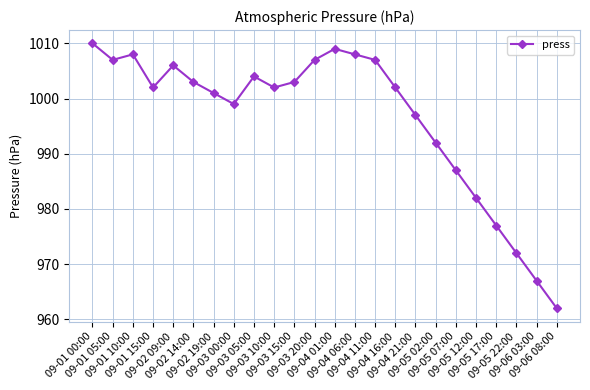

True or false: there are more than 2 points higher than both neighbors.

True